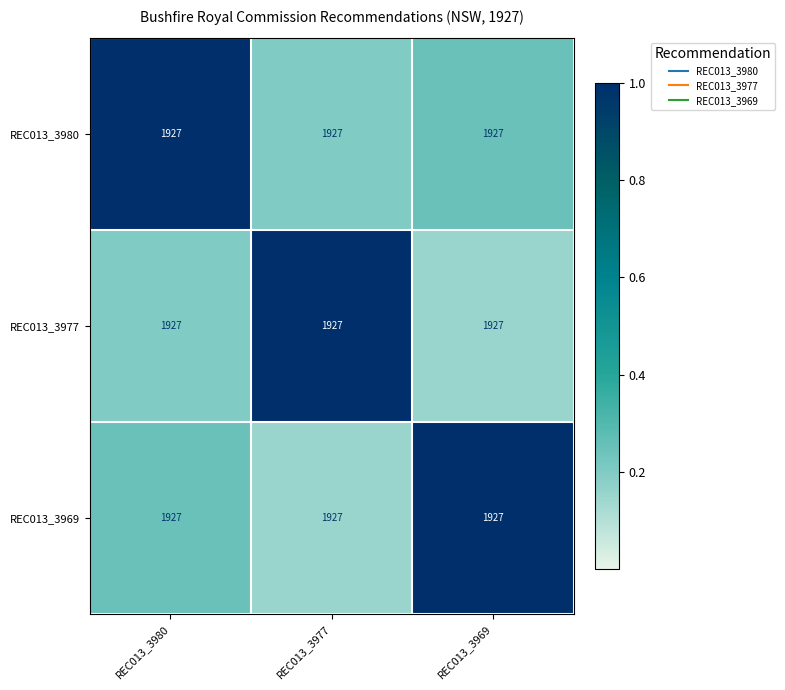

What is the difference between the highest and lowest values at REC013_3980?

0.8